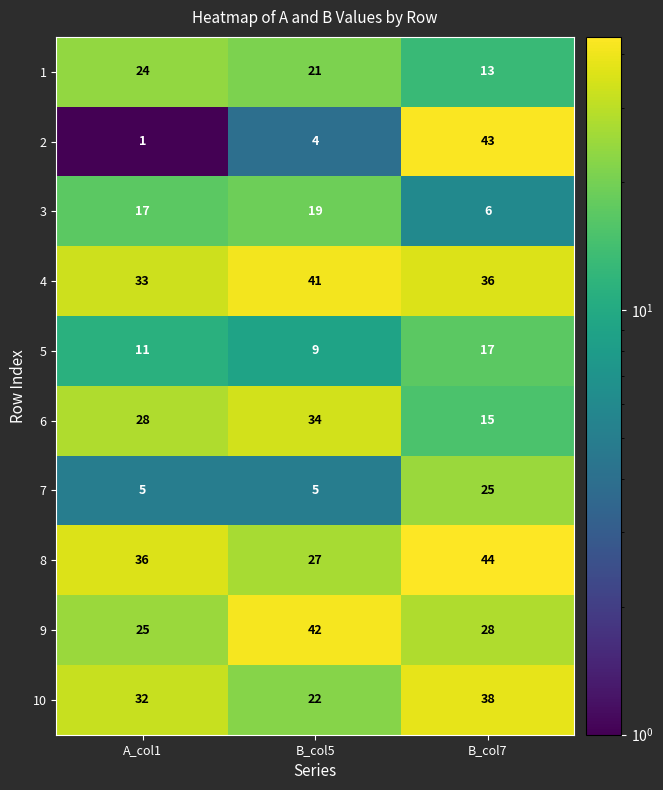

At which category is the sum across all series the highest?

B_col7